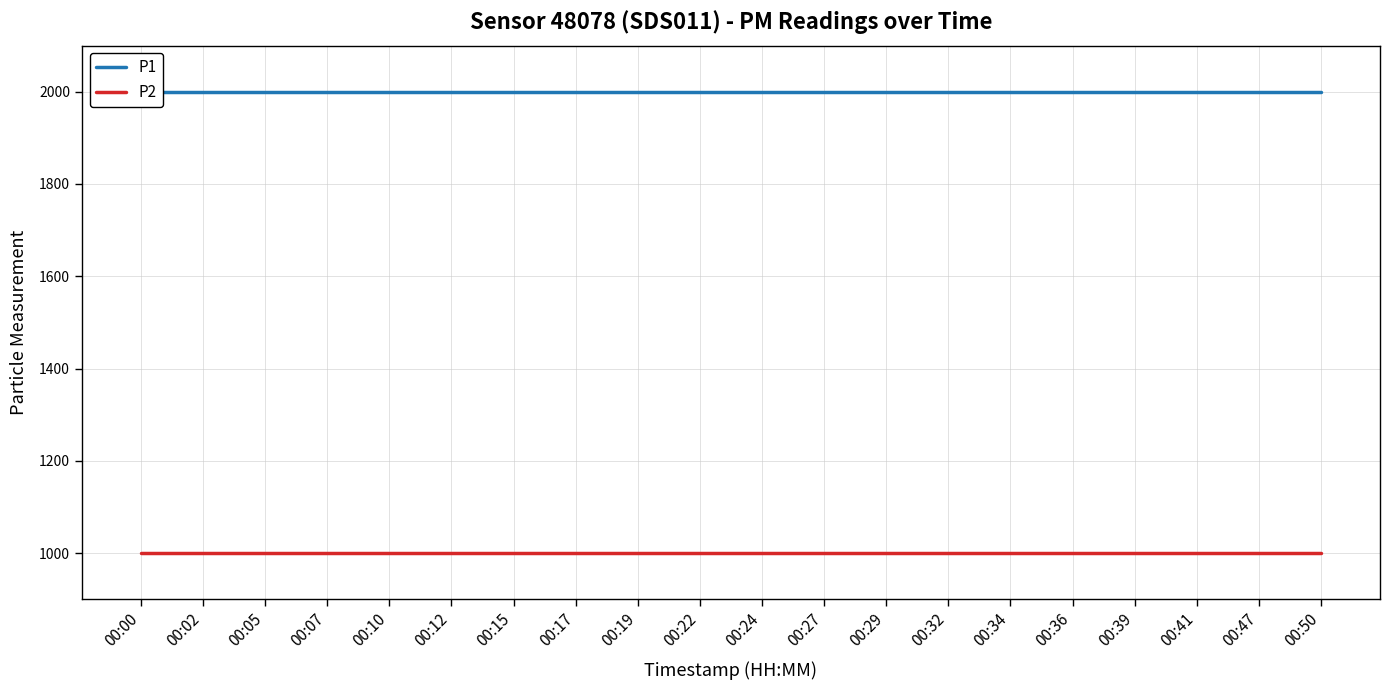

List the labels in order of P1 value, smallest first.

00:00, 00:02, 00:05, 00:07, 00:10, 00:12, 00:15, 00:17, 00:19, 00:22, 00:24, 00:27, 00:29, 00:32, 00:34, 00:36, 00:39, 00:41, 00:47, 00:50